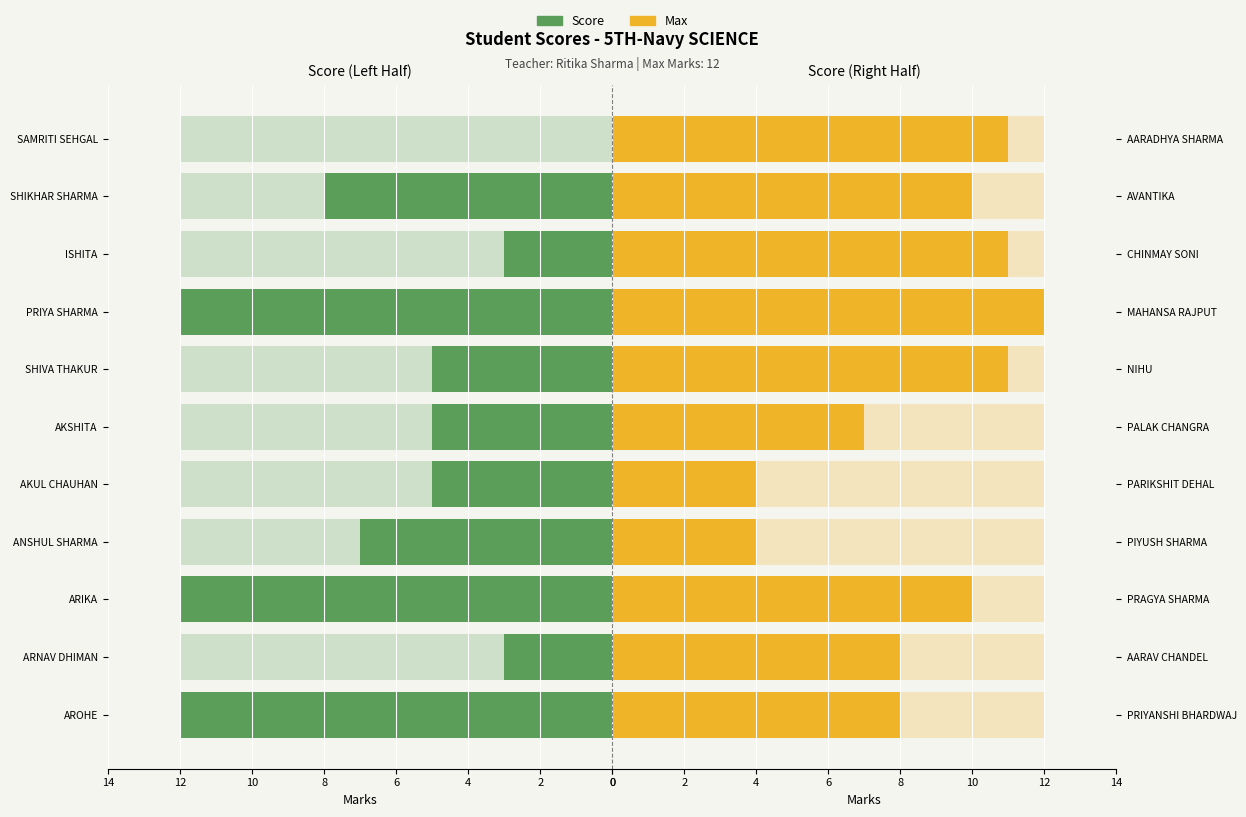

The value of Score at PIYUSH SHARMA is 2.8. True or false?

False